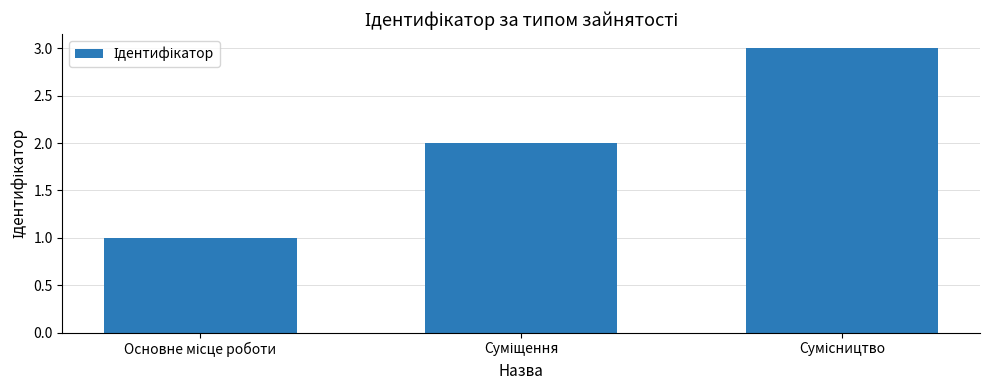

What is the maximum value shown in the chart?

3